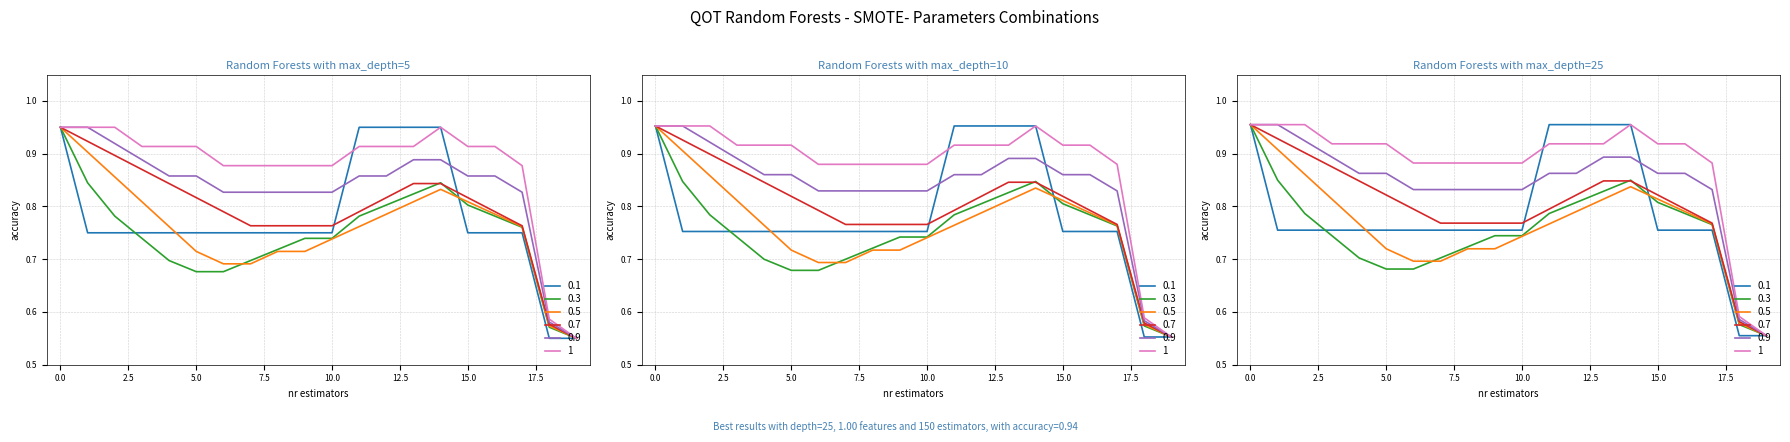

Is it true that 0.5 equals 0.8 at 3?

True